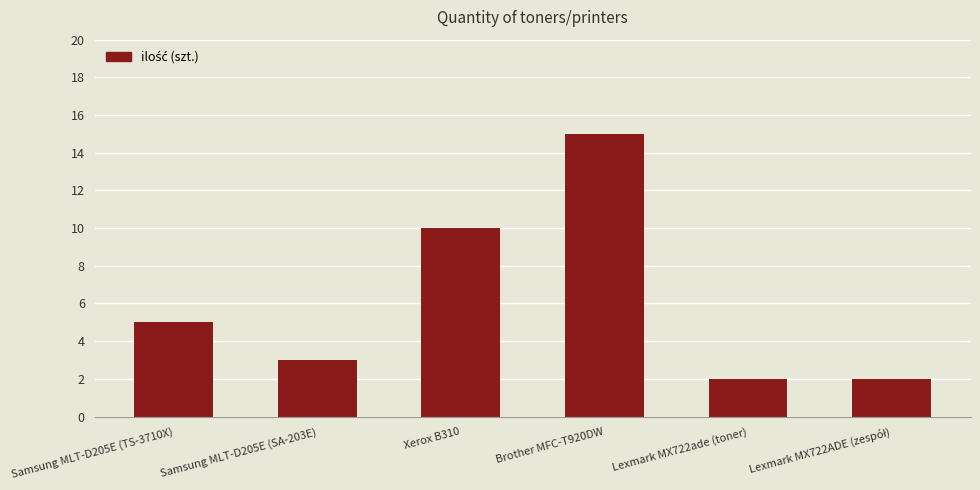

Does the chart contain any negative values?

No